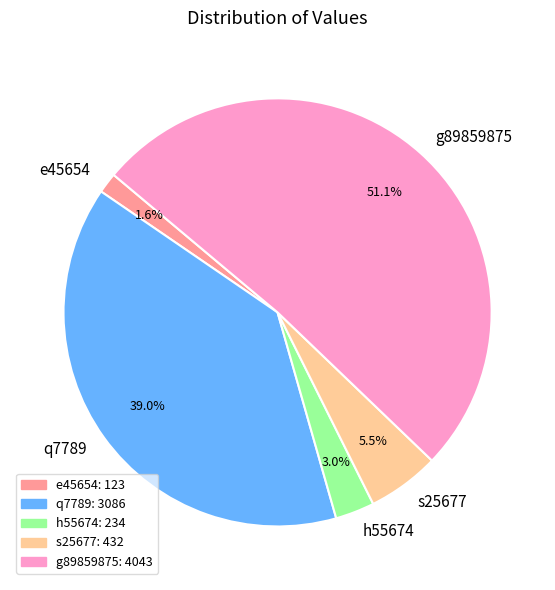

Is there any slice that represents more than half of the pie?

Yes